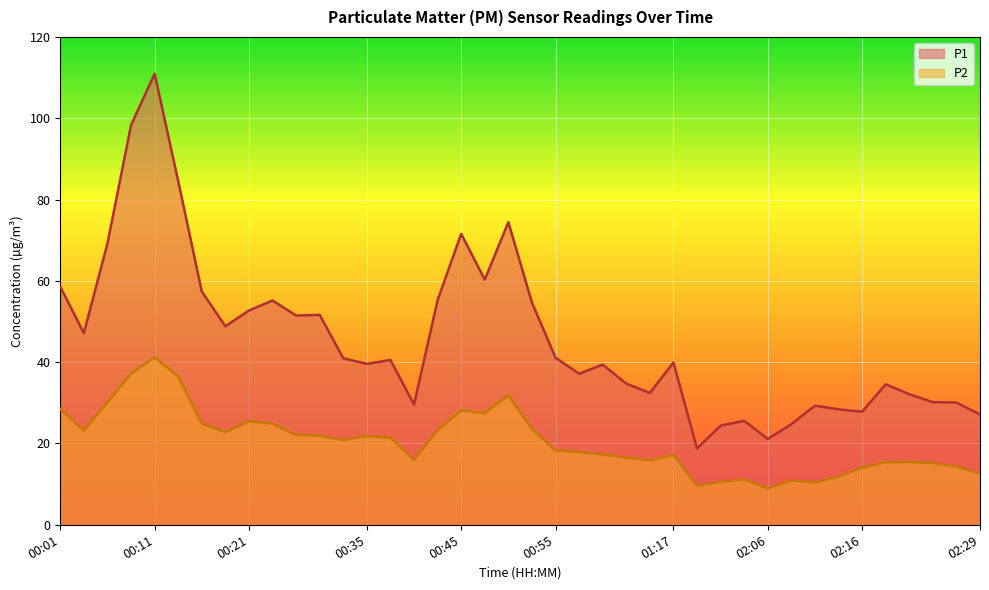

What is the difference between the maximum and minimum values in the P1 series?

92.2